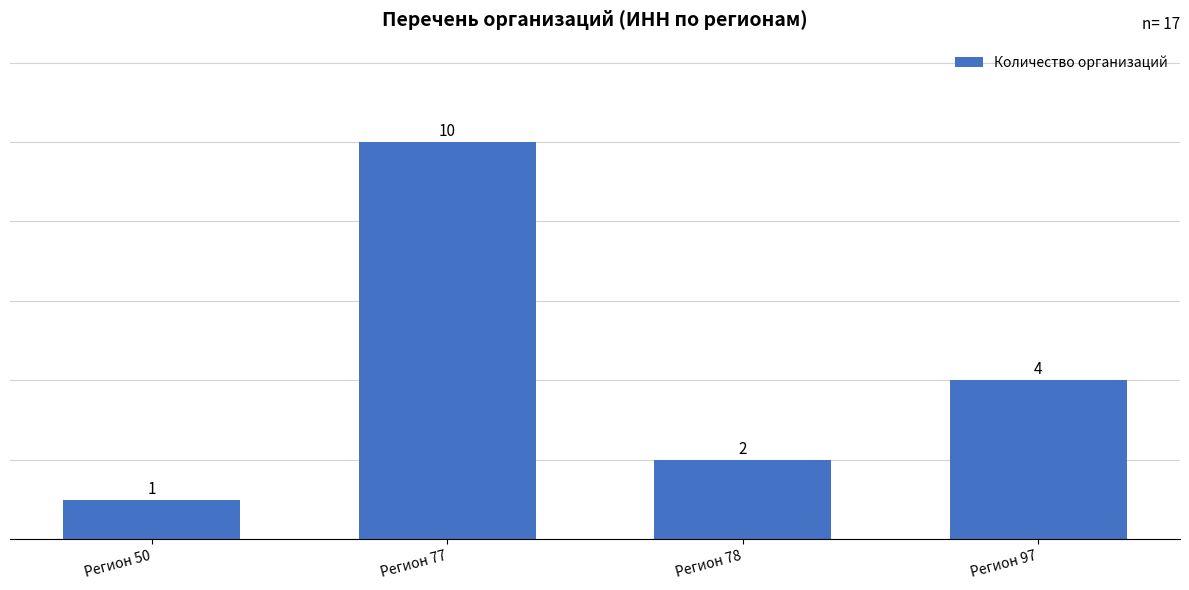

The chart shows a value of 16 at Регион 77. True or false?

False